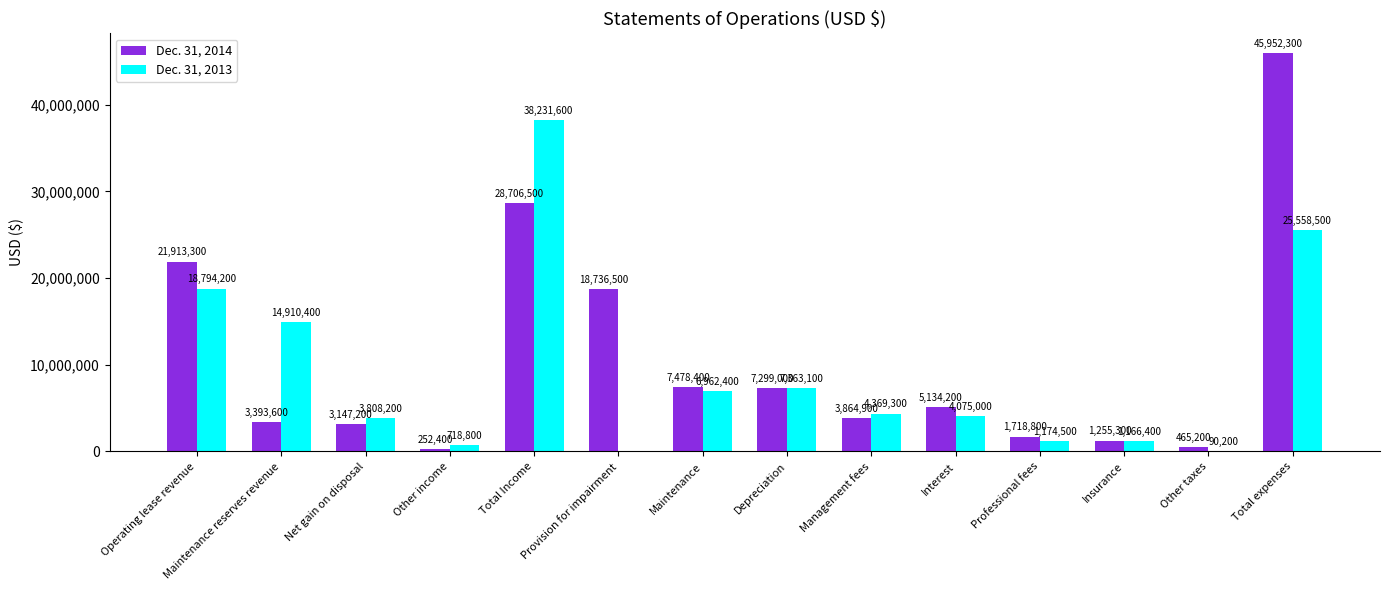

How many groups of bars are there?

14